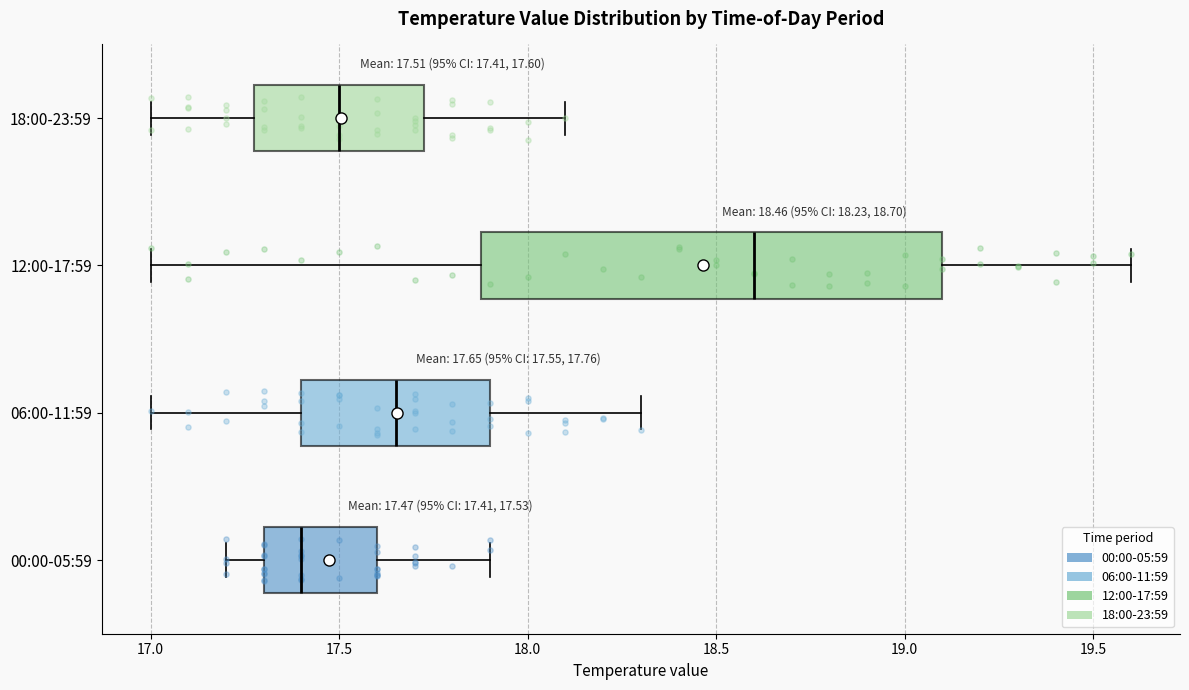

Which box is the widest, from its left edge to its right edge?

12:00-17:59